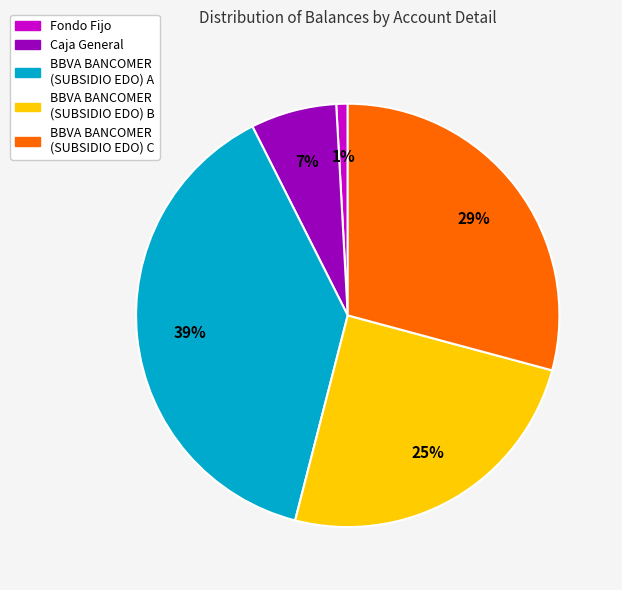

To the nearest percent, what is the average slice percentage?

20%